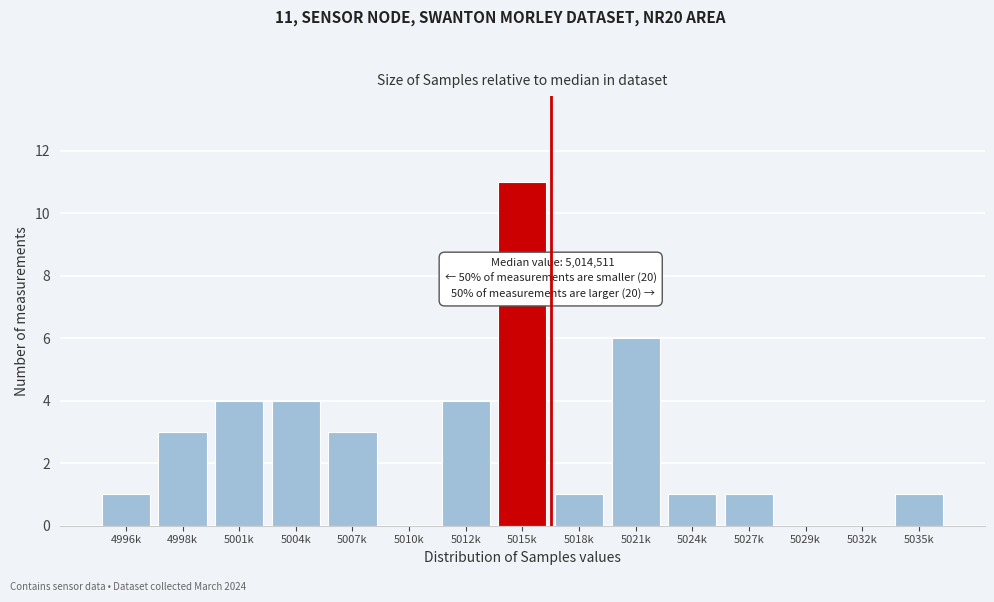

Reading left to right, what are all the values shown in this chart?

4996k=1	4998k=3	5001k=4	5004k=4	5007k=3	5010k=0	5012k=4	5015k=11	5018k=1	5021k=6	5024k=1	5027k=1	5029k=0	5032k=0	5035k=1